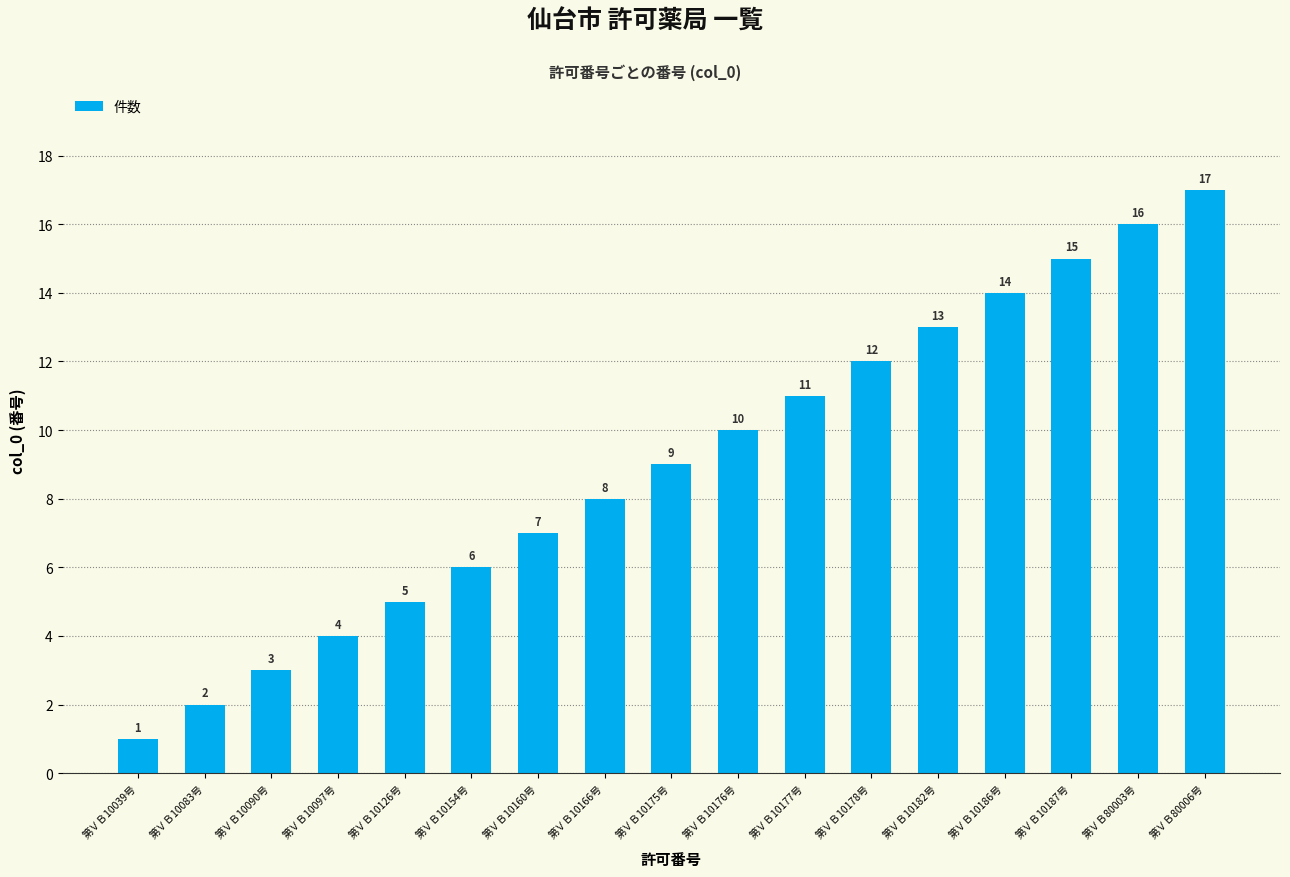

Reading right to left, what are all the values shown in this chart?

17	16	15	14	13	12	11	10	9	8	7	6	5	4	3	2	1